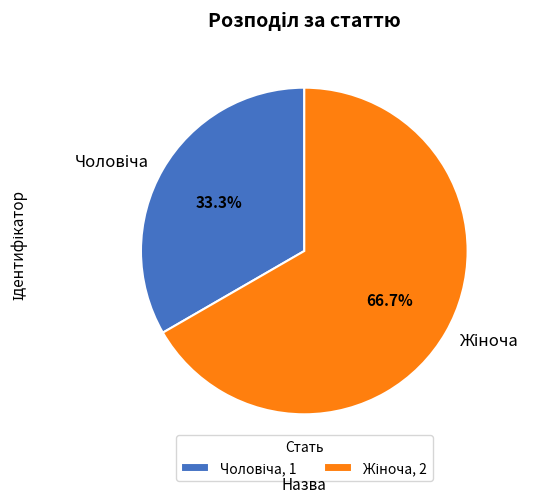

Does any single category account for the majority?

Yes